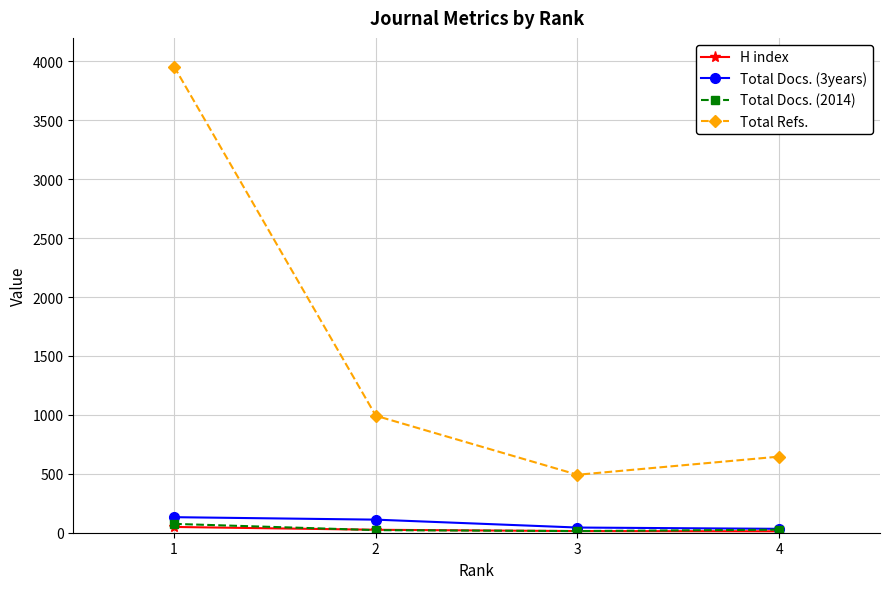

True or false: Total Docs. (2014) and Total Refs. intersect in this chart.

False